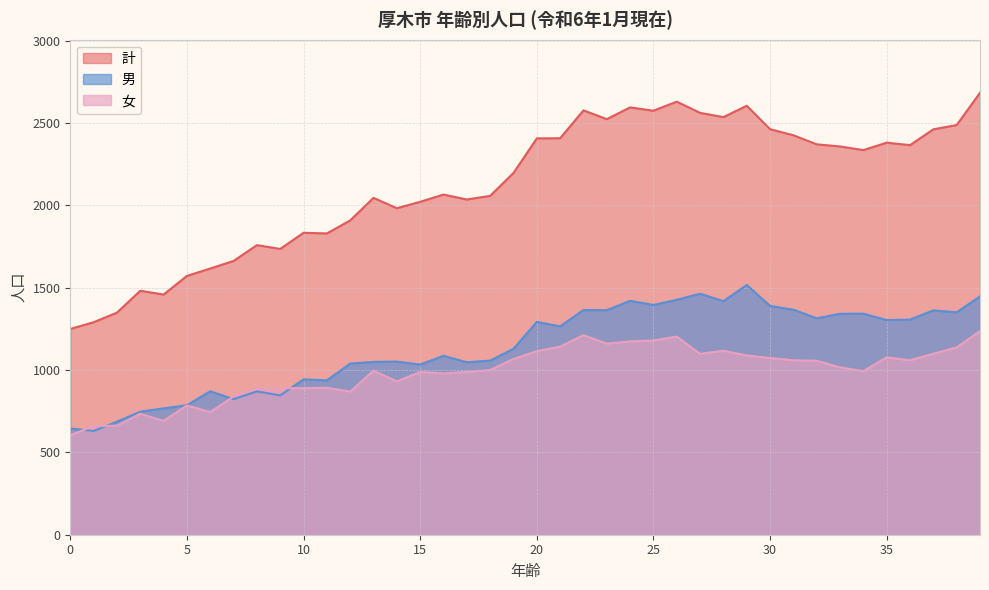

What is the difference between the highest and lowest values at 5?

786